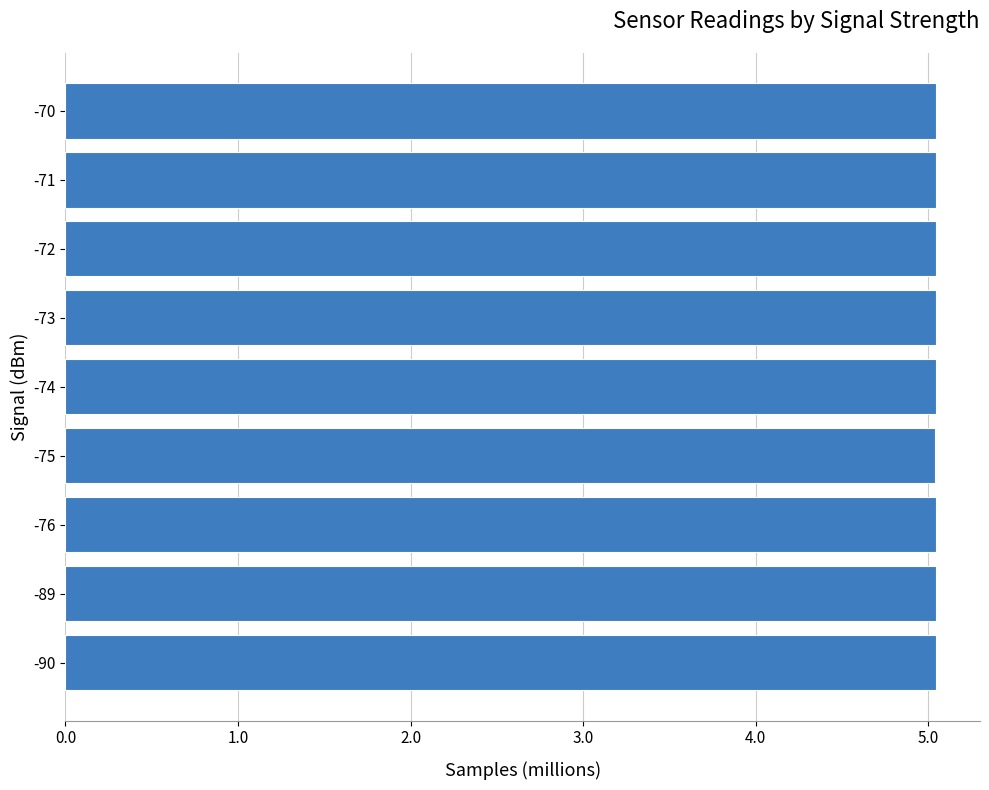

The chart shows a value of 5.0 at -76. True or false?

True